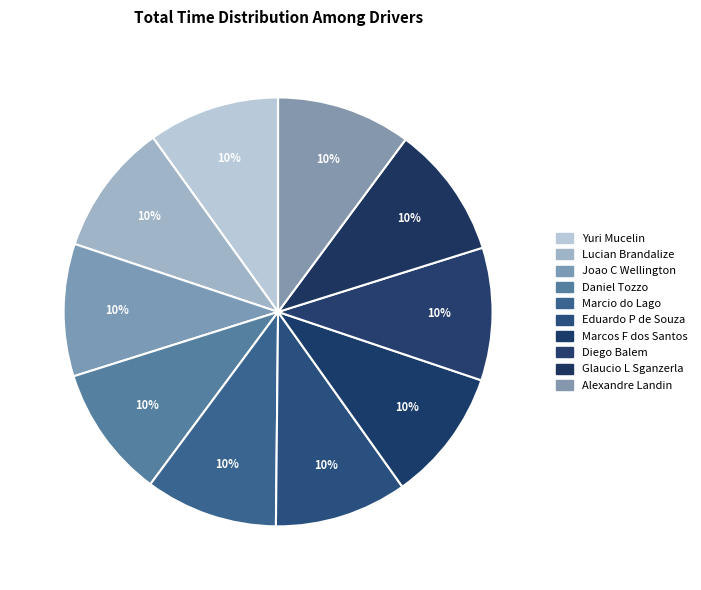

Count the number of slices in the pie.

10